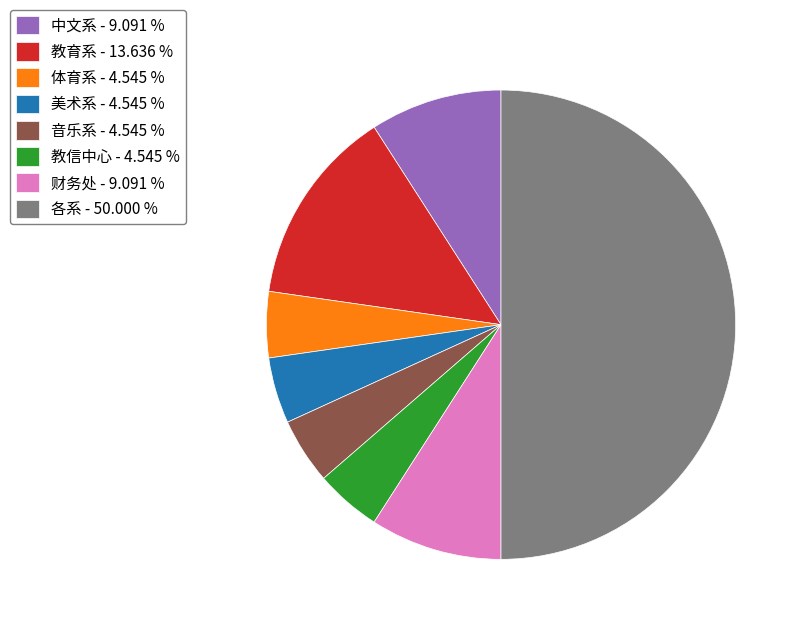

Which has a higher value, 体育系 or 教育系?

教育系